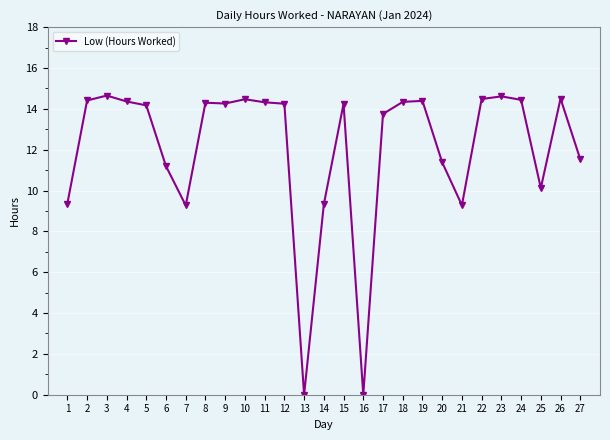

What is the change in value from 7 to 13?

-9.3